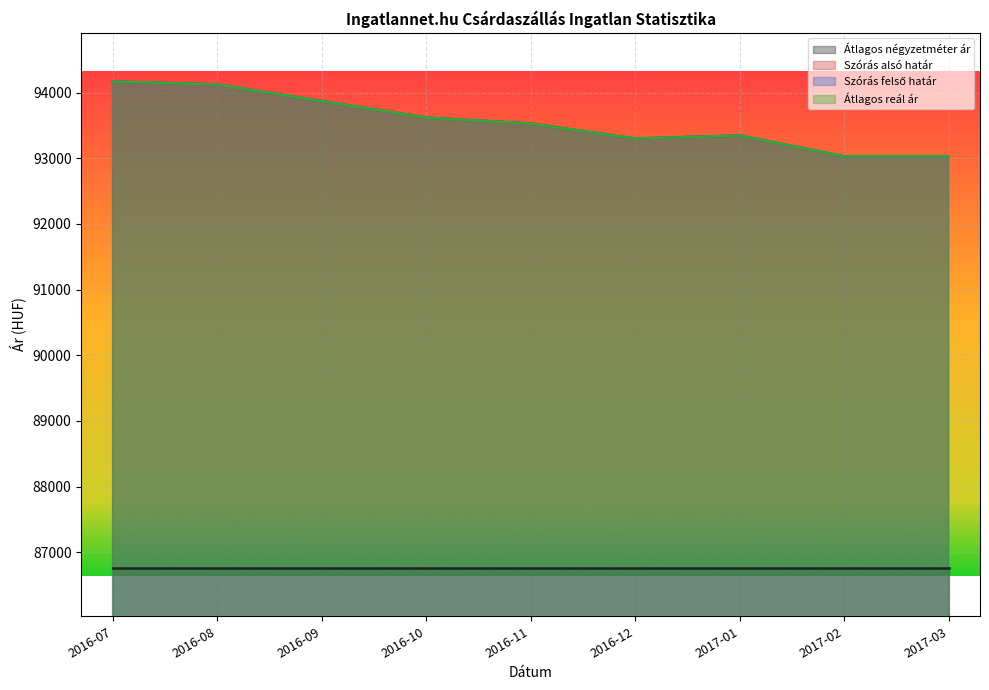

True or false: Szórás felső határ has more than 2 points higher than both neighbors.

False